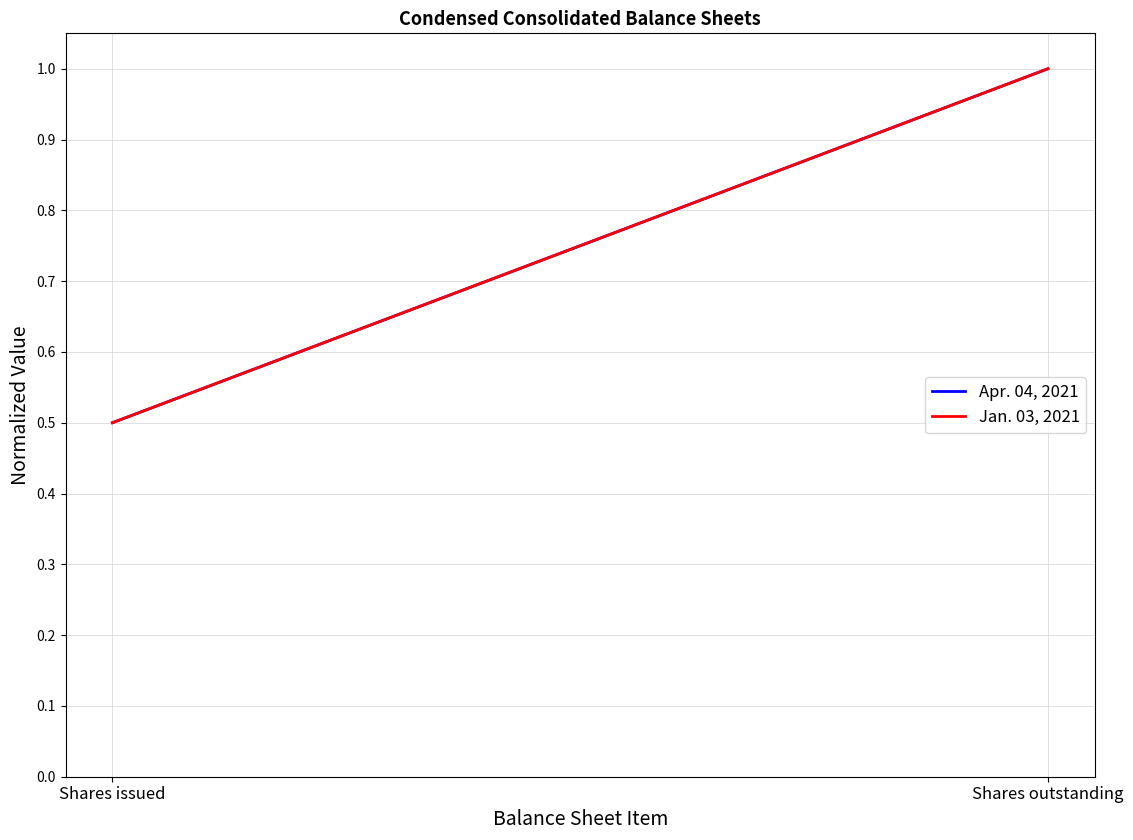

At which category is the sum across all series the highest?

Shares outstanding